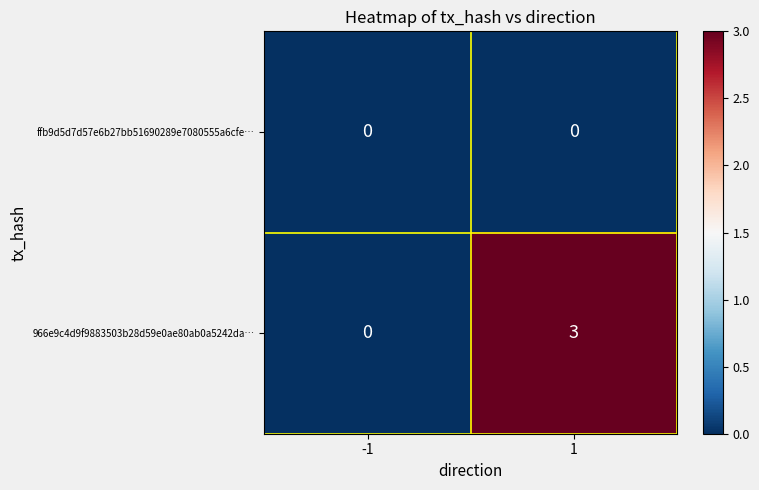

What is the maximum value shown in the chart?

3